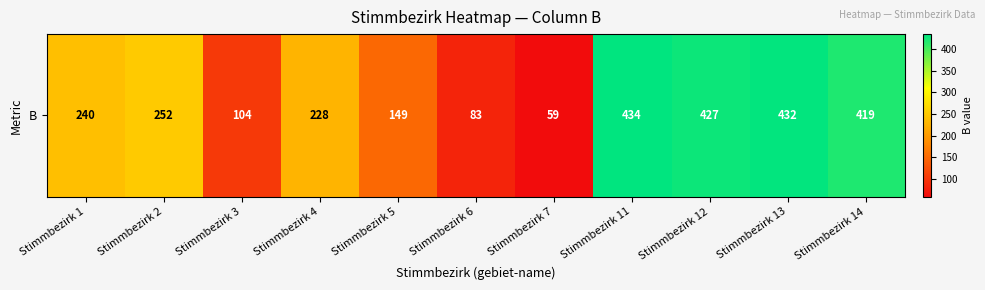

What is the ratio of the value at Stimmbezirk 7 to the value at Stimmbezirk 2?

0.2